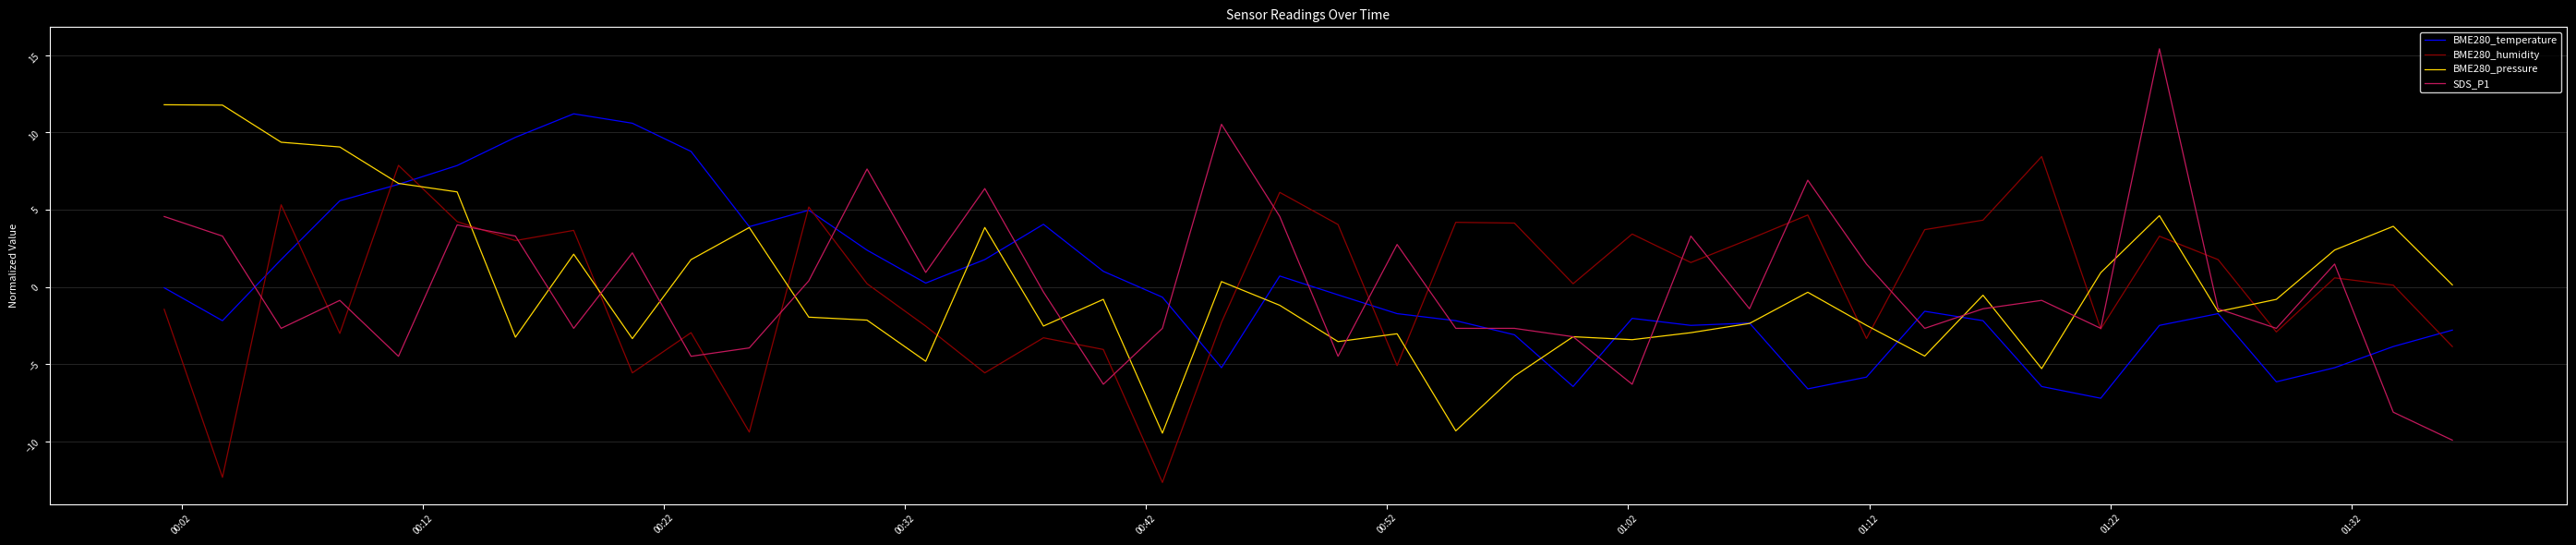

Which series has the widest spread of values?

SDS_P1